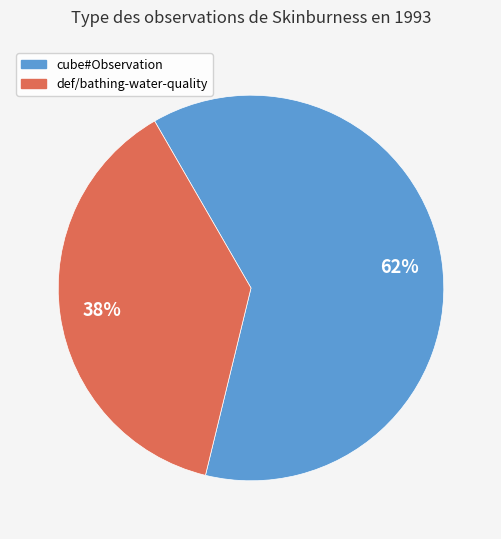

What is the smallest slice in the pie chart?

def/bathing-water-quality